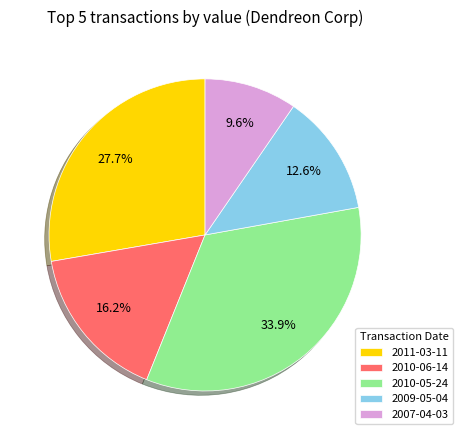

Which slice is the smallest?

2007-04-03